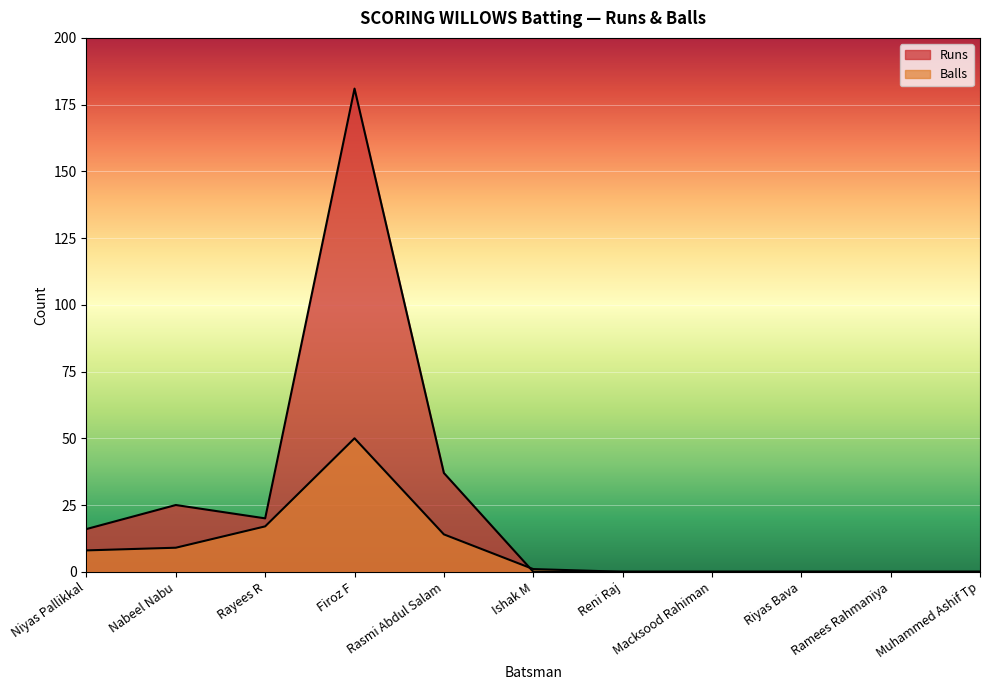

How many interior local peaks does the Runs series have?

2